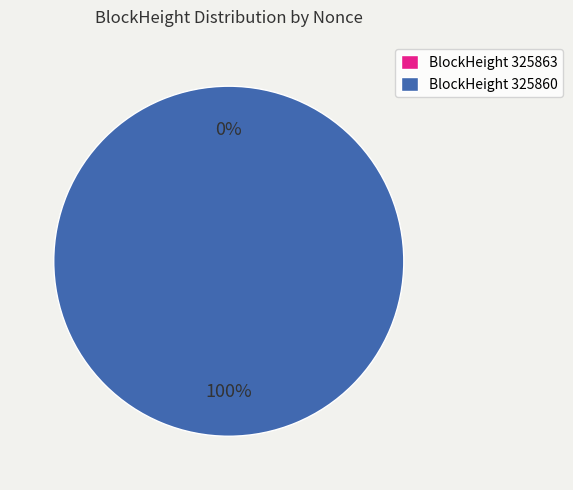

Count the number of slices in the pie.

2